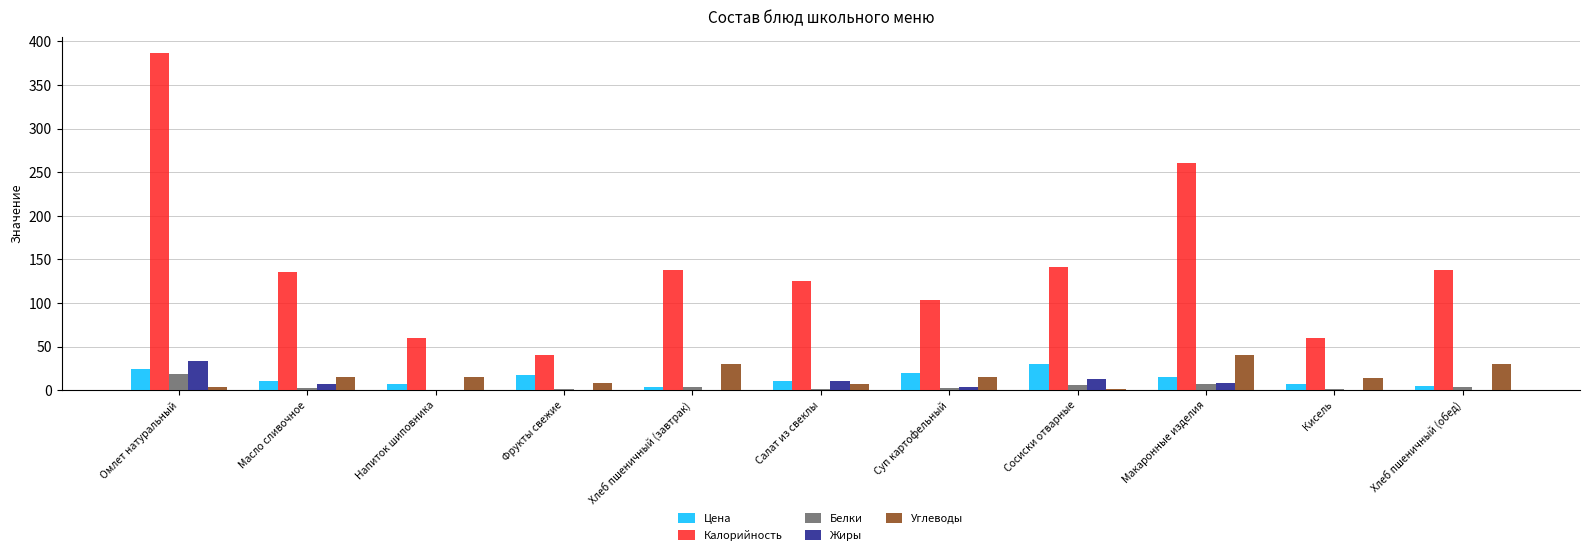

Between Напиток шиповника and Суп картофельный, which series saw the biggest shift?

Калорийность